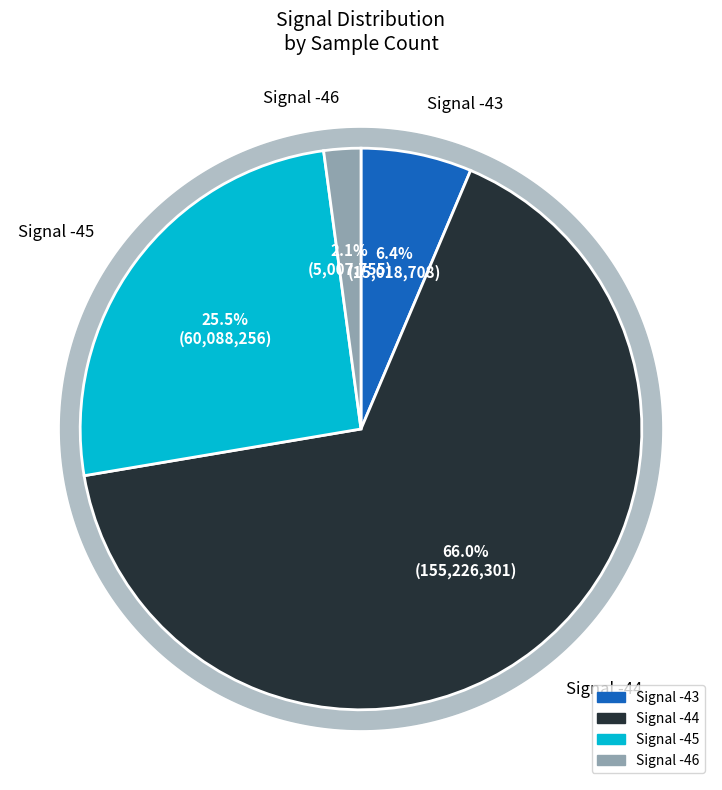

True or false: -44 accounts for 23% of the total.

False